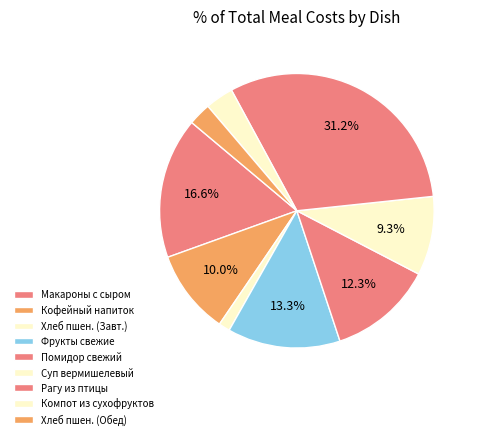

Count the number of slices in the pie.

9